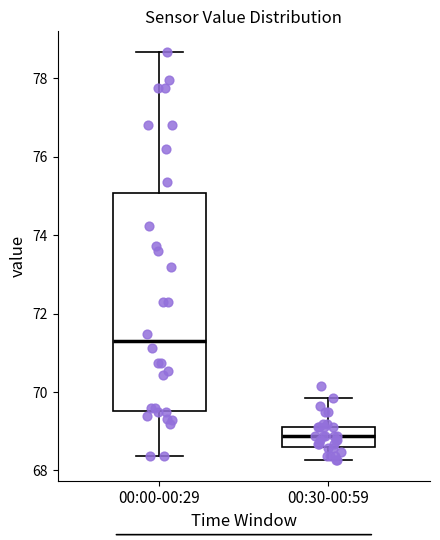

Reading left to right, transcribe this box plot: for each box, give where its median line is, the range the box spans, and where its two whiskers end, as read against the y-axis. The values are not printed on the chart, so give them approximately, as read against the axis.

00:00-00:29: median 71.2, box 69.6 to 75.0, whiskers 68.4 to 78.6
00:30-00:59: median 68.8, box 68.6 to 69.2, whiskers 68.2 to 69.8